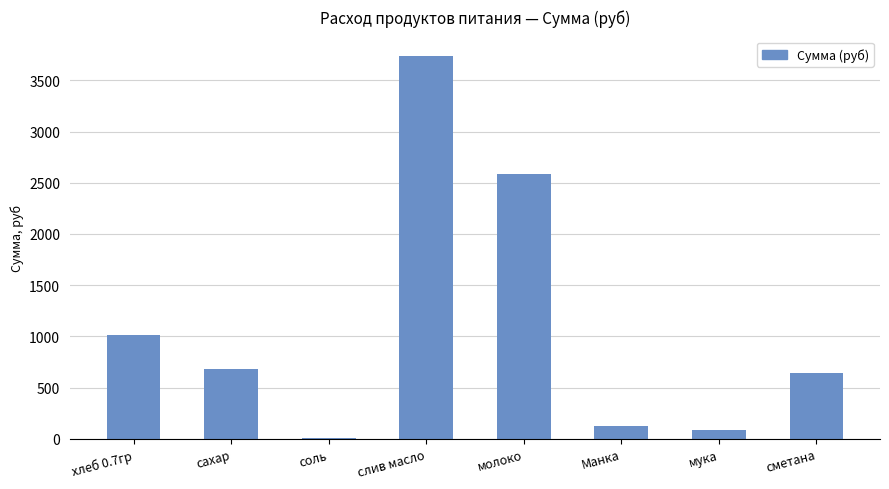

How many series are shown in this chart?

1